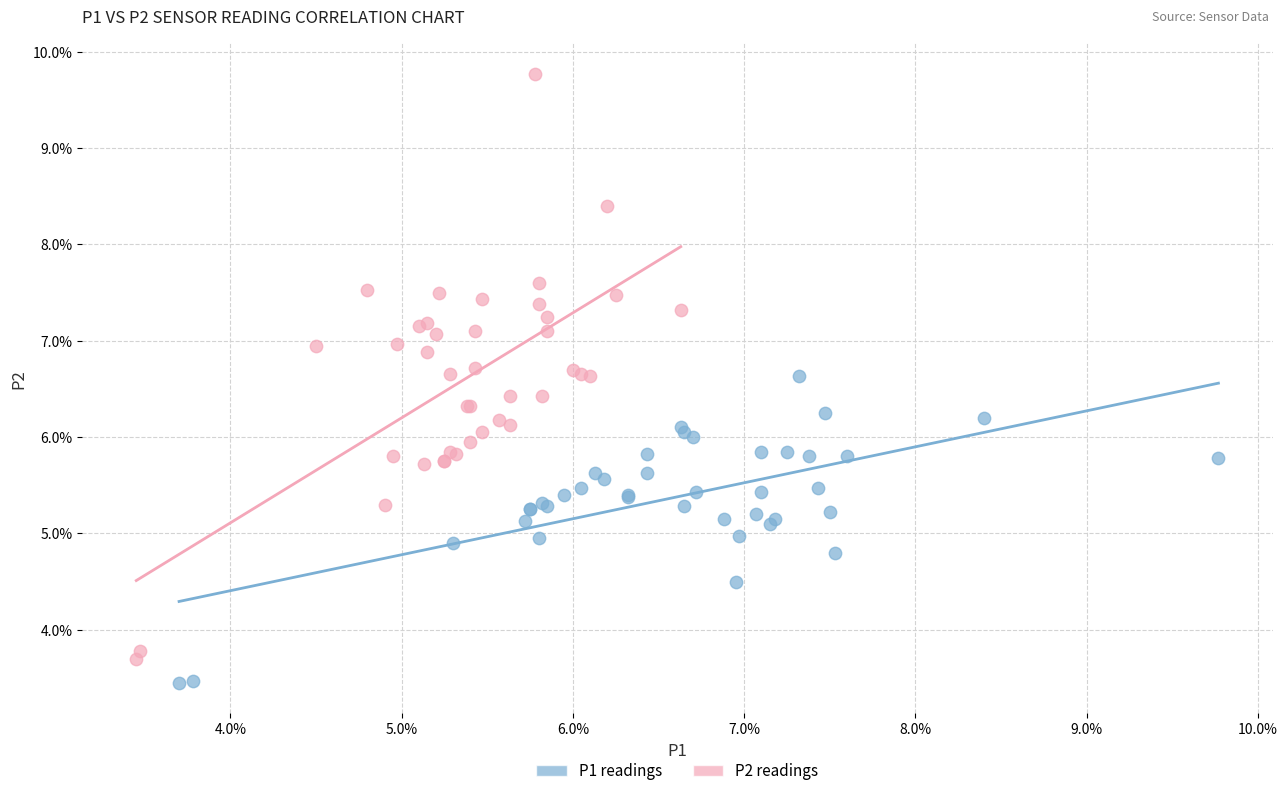

Which series contains the highest Y value?

P2 readings